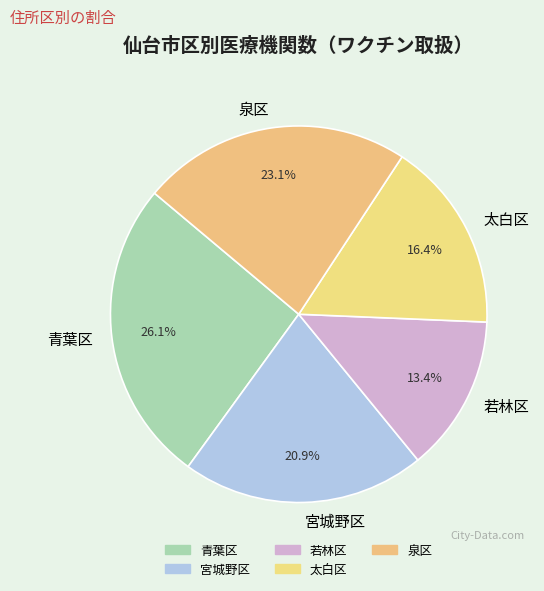

To the nearest percent, what is the combined percentage of 青葉区 and 若林区?

40%